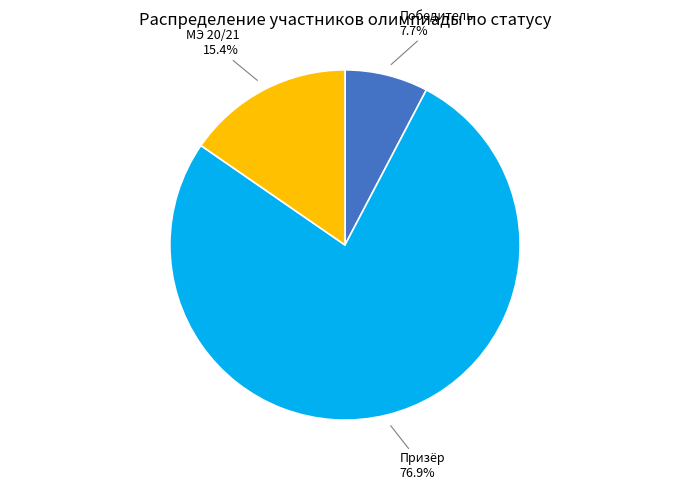

Is there a majority slice in this chart?

Yes